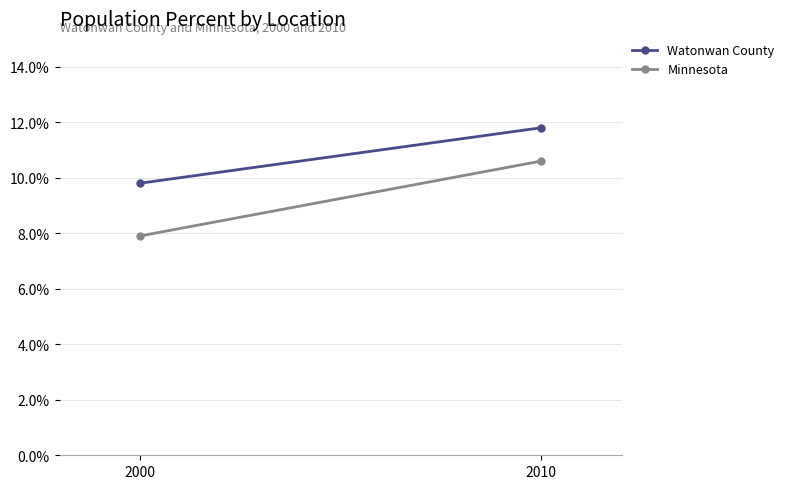

List the labels in order of Watonwan County value, smallest first.

2000, 2010